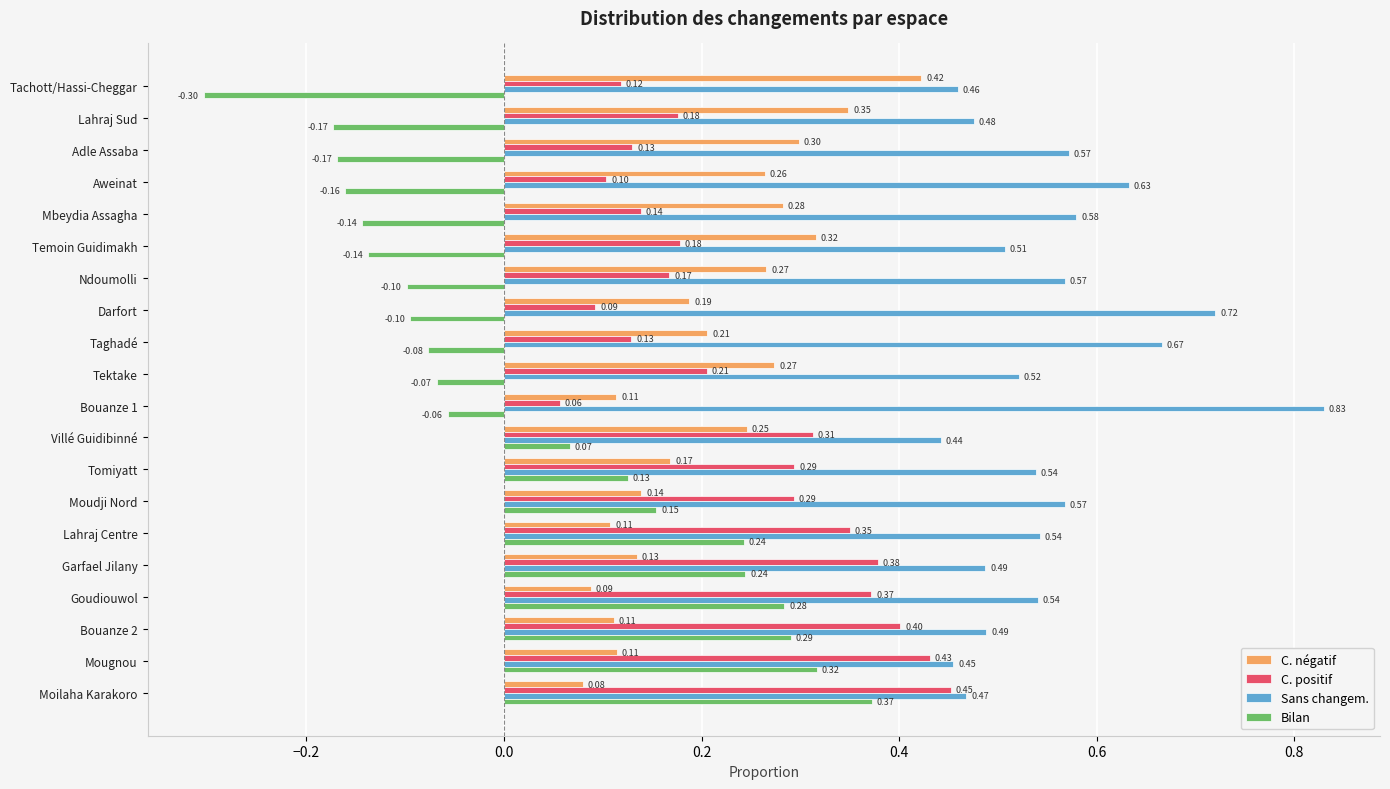

What is the smallest value displayed?

-0.3